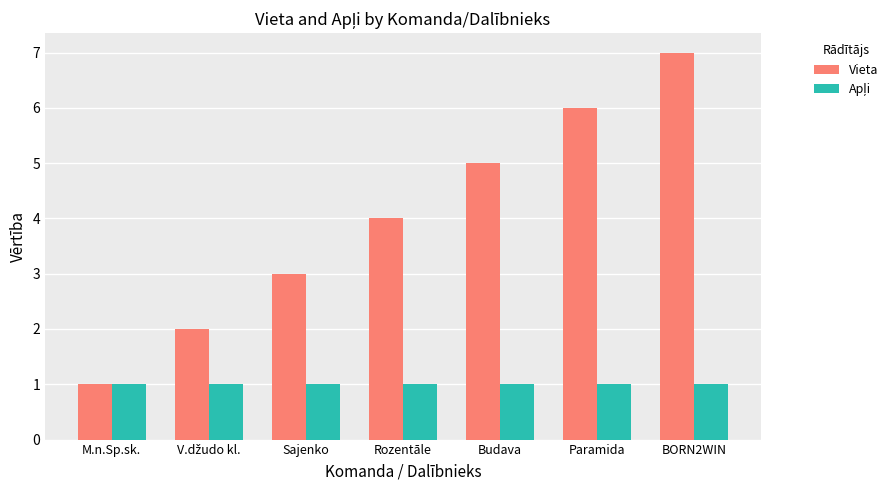

Between Paramida and BORN2WIN, which series saw the biggest shift?

Vieta